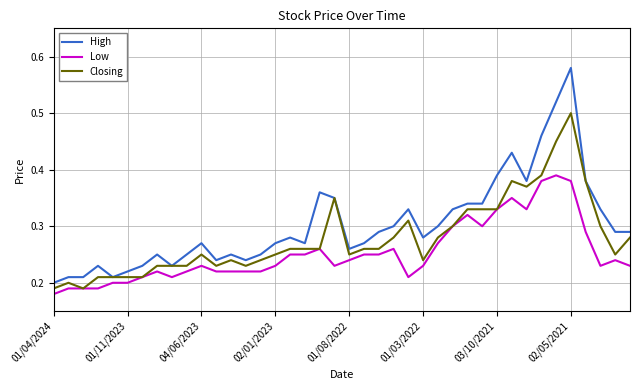

List the series in order of their overall mean, highest first.

High, Closing, Low